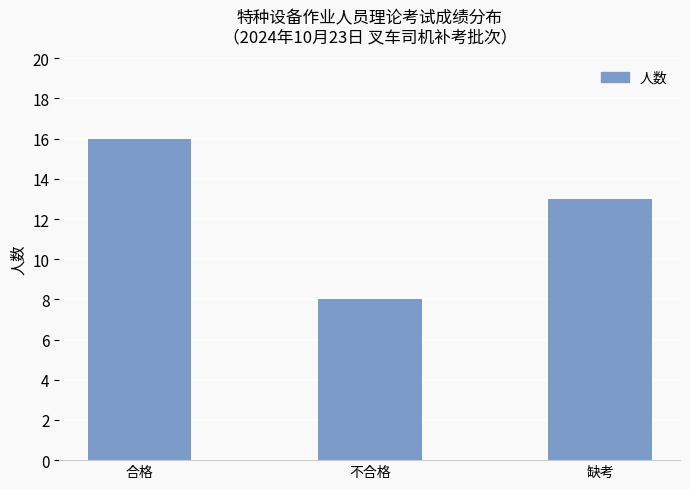

Reading right to left, list all the values displayed in this chart.

缺考=13	不合格=8	合格=16